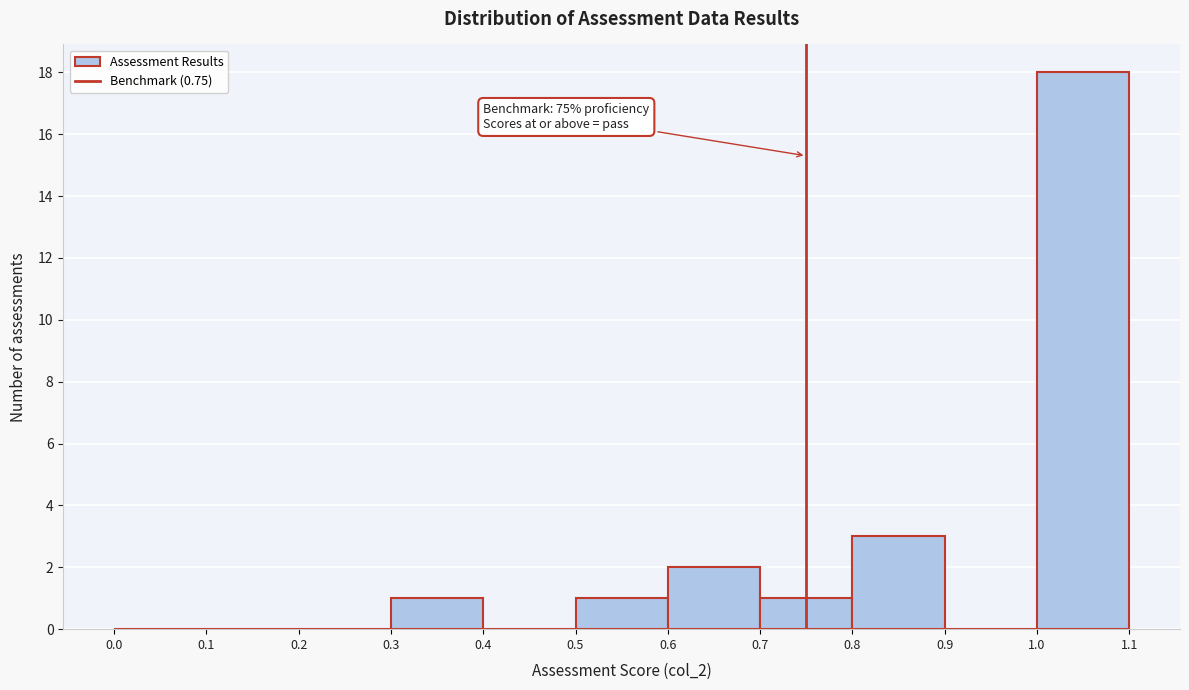

Which range on the x-axis has the tallest bar?

1.0 to 1.1